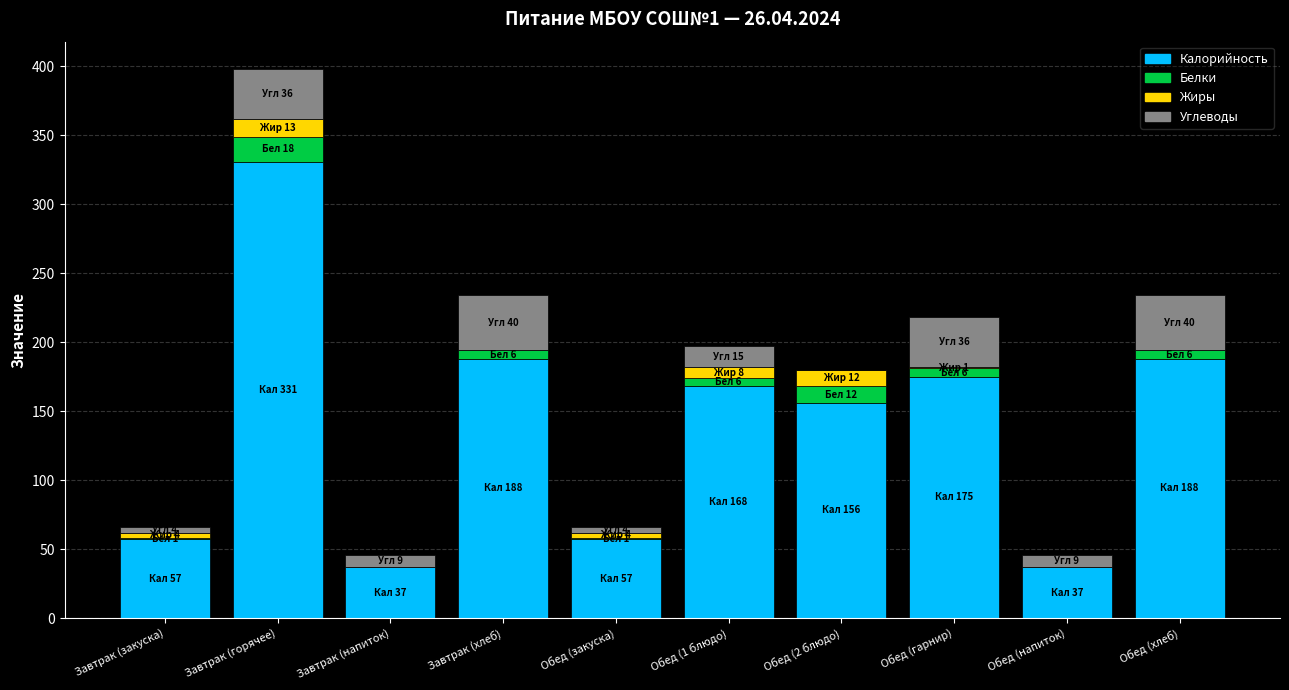

Which category has the highest value in the Калорийность series?

Завтрак (горячее)